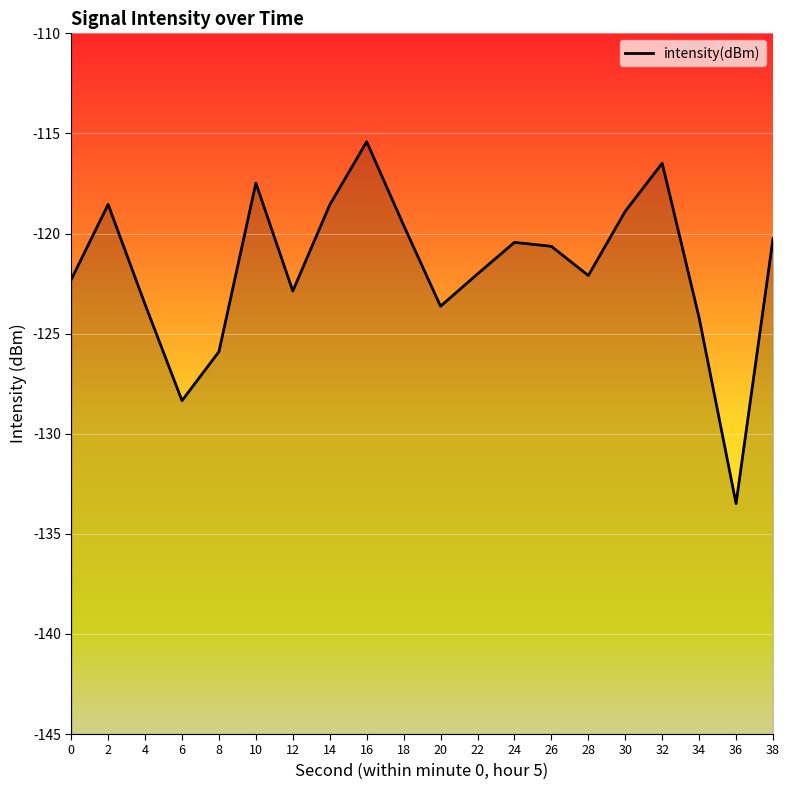

What is the value of the 18th point from the left?

-124.2